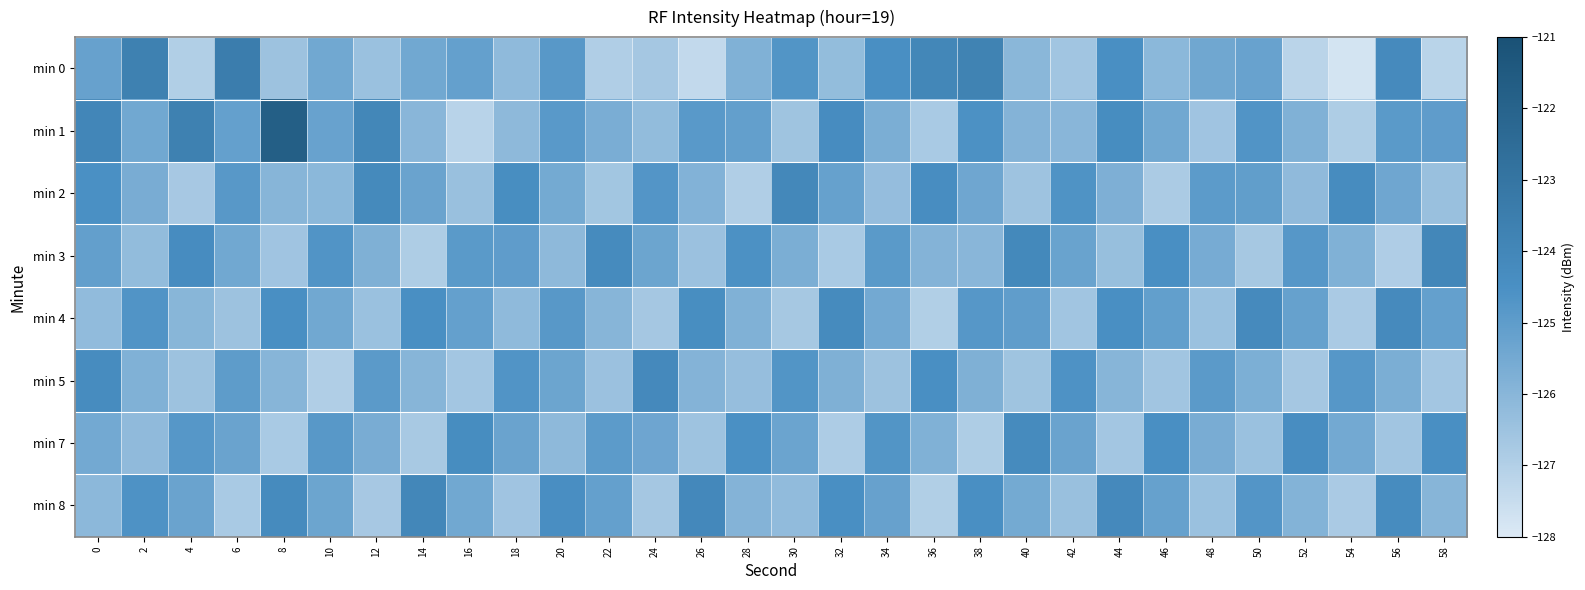

Which series has the widest spread of values?

min 1